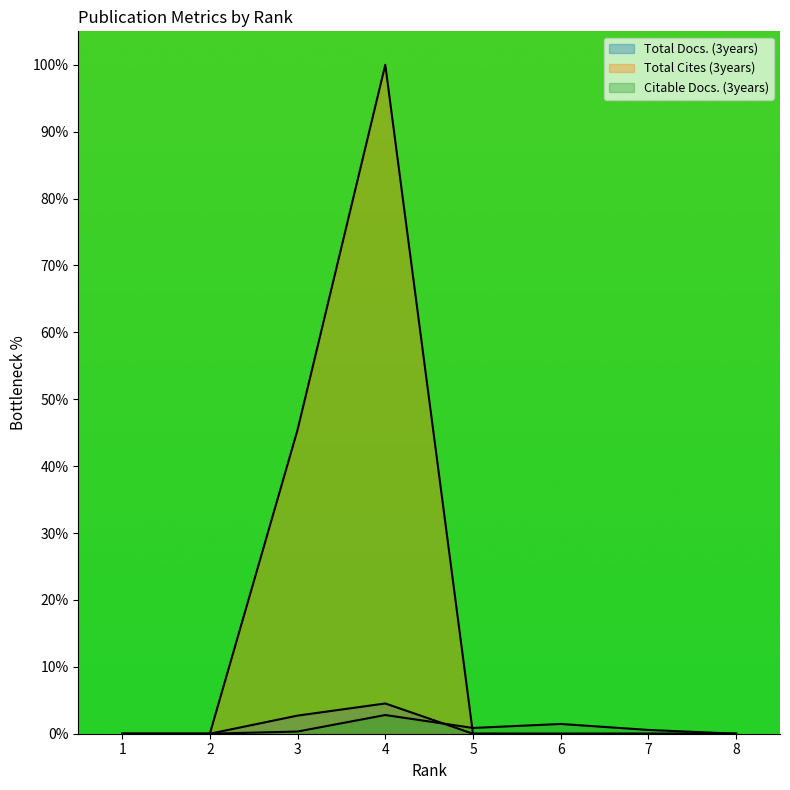

At which category does Total Docs. (3years) reach its first local peak?

4